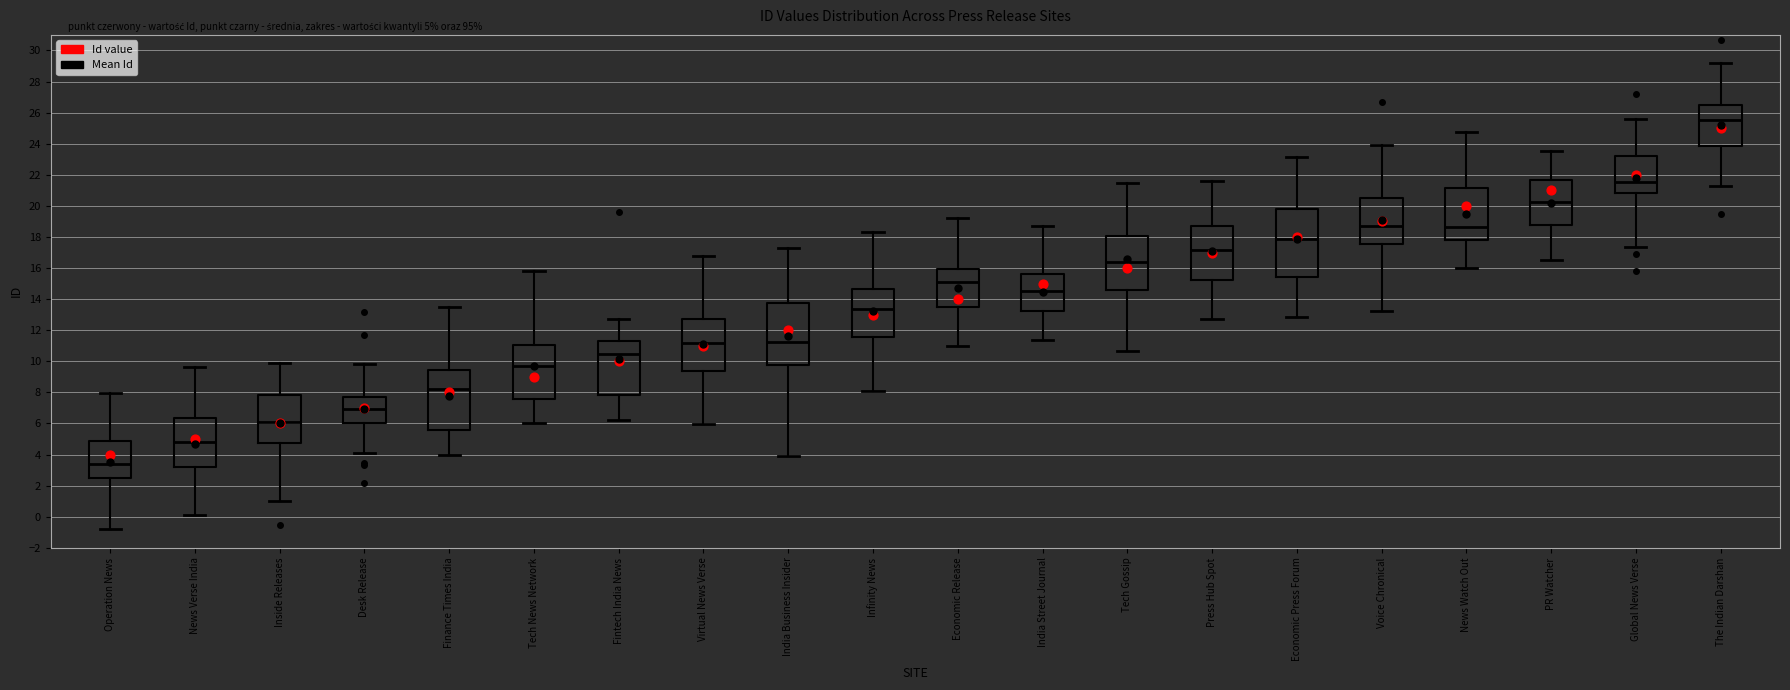

Comparing the boxes themselves (not the whiskers), which one is the tallest?

Economic Press Forum